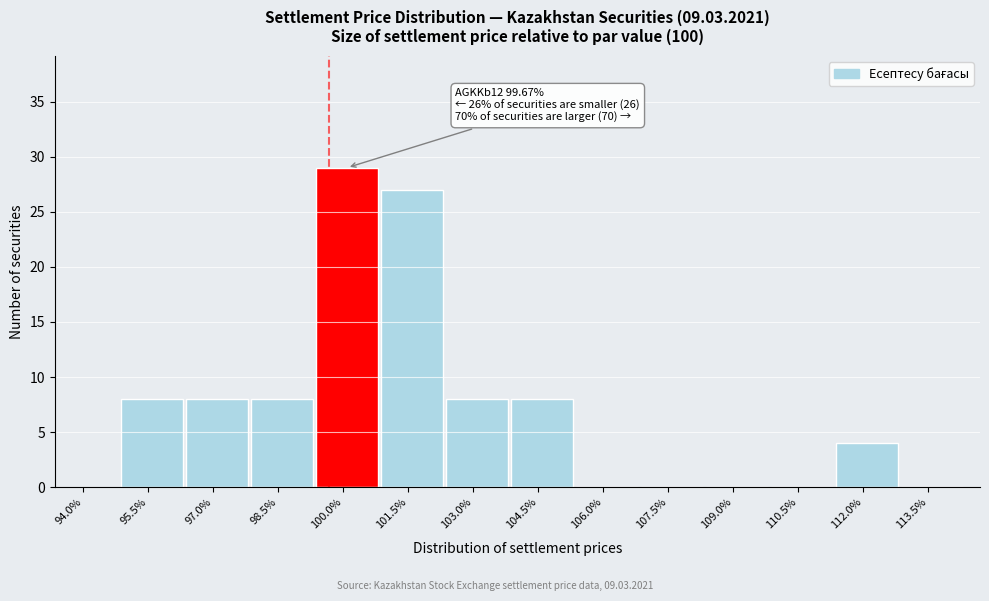

Which range on the x-axis has the tallest bar?

99.4 to 100.8